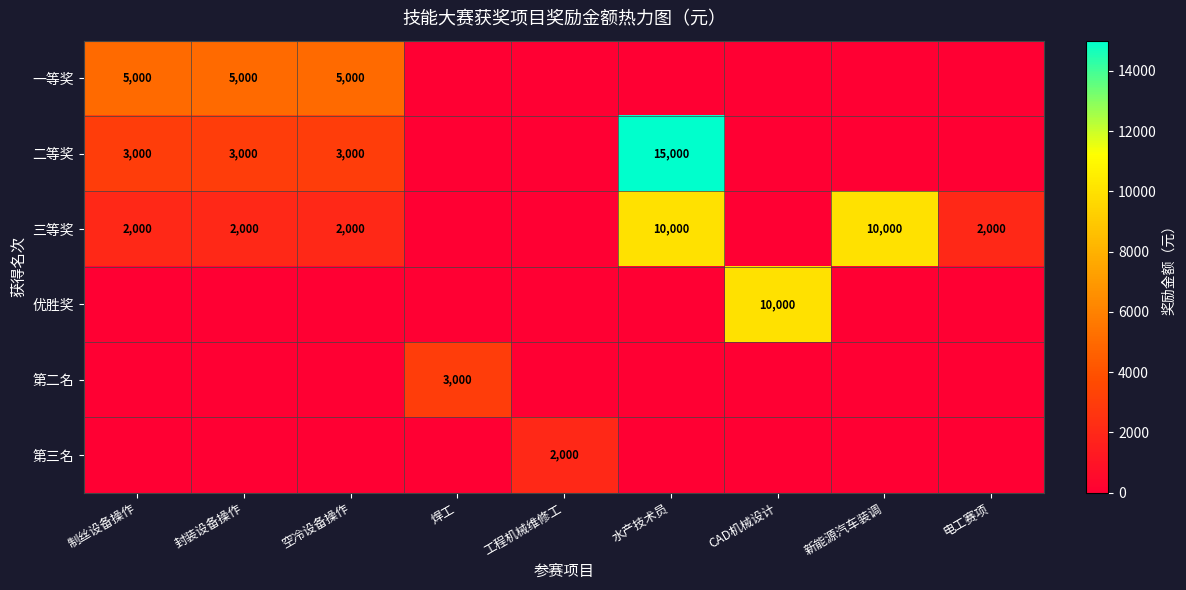

Is it true that 第三名 equals 2000 at 工程机械维修工?

True